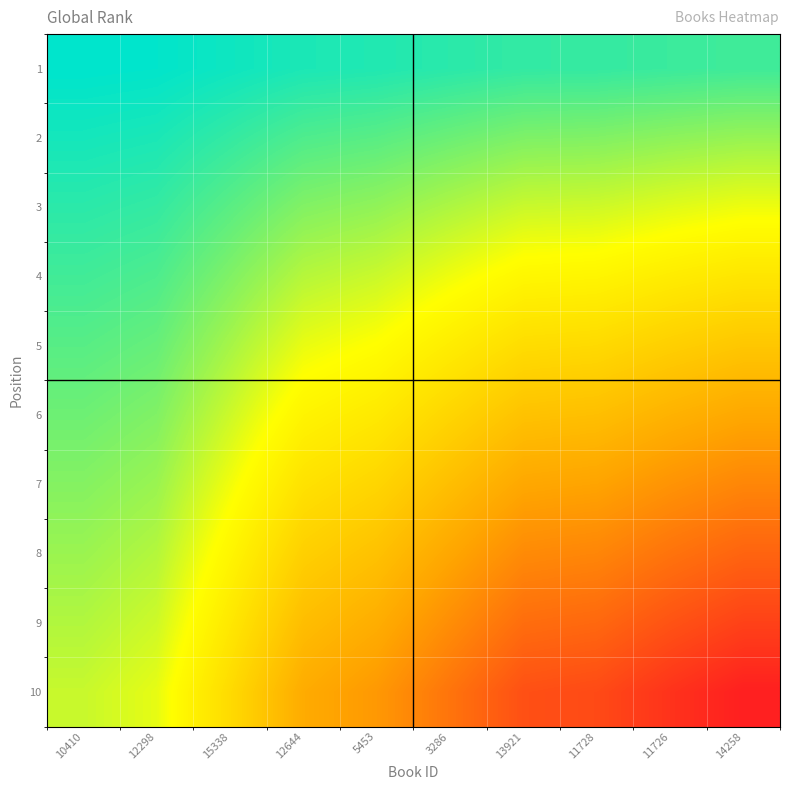

Reading right to left, what are all the values shown in this chart?

1: 14258=1110.3	11726=1047.6	11728=971.5	13921=952.6	3286=835.8	5453=716.9	12644=653.0	15338=482.4	12298=323.1	10410=283.4
2: 14258=2220.6	11726=2095.2	11728=1943.0	13921=1905.2	3286=1671.6	5453=1433.8	12644=1306.0	15338=964.8	12298=646.2	10410=566.8
3: 14258=3330.9	11726=3142.8	11728=2914.5	13921=2857.8	3286=2507.4	5453=2150.7	12644=1959.0	15338=1447.2	12298=969.3	10410=850.2
4: 14258=4441.2	11726=4190.4	11728=3886.0	13921=3810.4	3286=3343.2	5453=2867.6	12644=2612.0	15338=1929.6	12298=1292.4	10410=1133.6
5: 14258=5551.5	11726=5238.0	11728=4857.5	13921=4763.0	3286=4179.0	5453=3584.5	12644=3265.0	15338=2412.0	12298=1615.5	10410=1417.0
6: 14258=6661.8	11726=6285.6	11728=5829.0	13921=5715.6	3286=5014.8	5453=4301.4	12644=3918.0	15338=2894.4	12298=1938.6	10410=1700.4
7: 14258=7772.1	11726=7333.2	11728=6800.5	13921=6668.2	3286=5850.6	5453=5018.3	12644=4571.0	15338=3376.8	12298=2261.7	10410=1983.8
8: 14258=8882.4	11726=8380.8	11728=7772.0	13921=7620.8	3286=6686.4	5453=5735.2	12644=5224.0	15338=3859.2	12298=2584.8	10410=2267.2
9: 14258=9992.7	11726=9428.4	11728=8743.5	13921=8573.4	3286=7522.2	5453=6452.1	12644=5877.0	15338=4341.6	12298=2907.9	10410=2550.6
10: 14258=11103.0	11726=10476.0	11728=9715.0	13921=9526.0	3286=8358.0	5453=7169.0	12644=6530.0	15338=4824.0	12298=3231.0	10410=2834.0